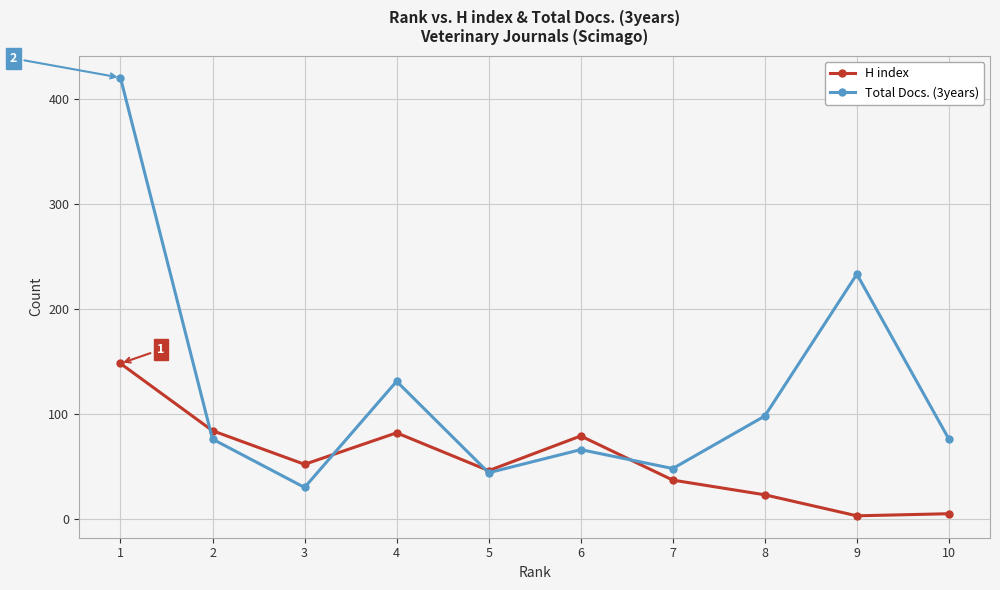

True or false: Total Docs. (3years) has a value of 52 at 10.

False